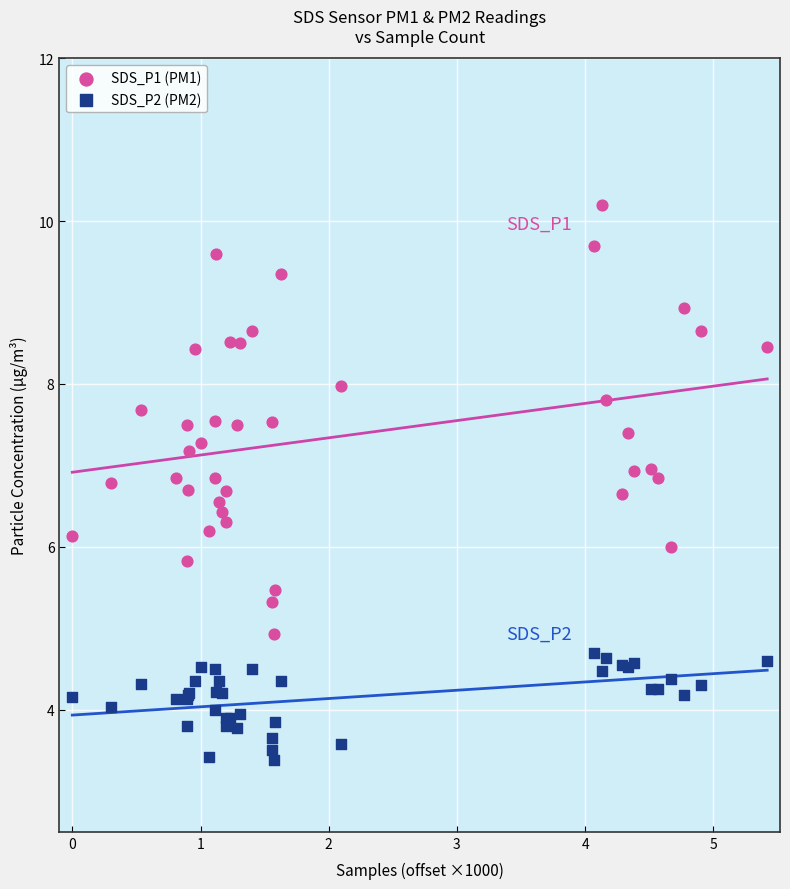

Which series has the largest Y range (max minus min)?

SDS_P1 (PM1)